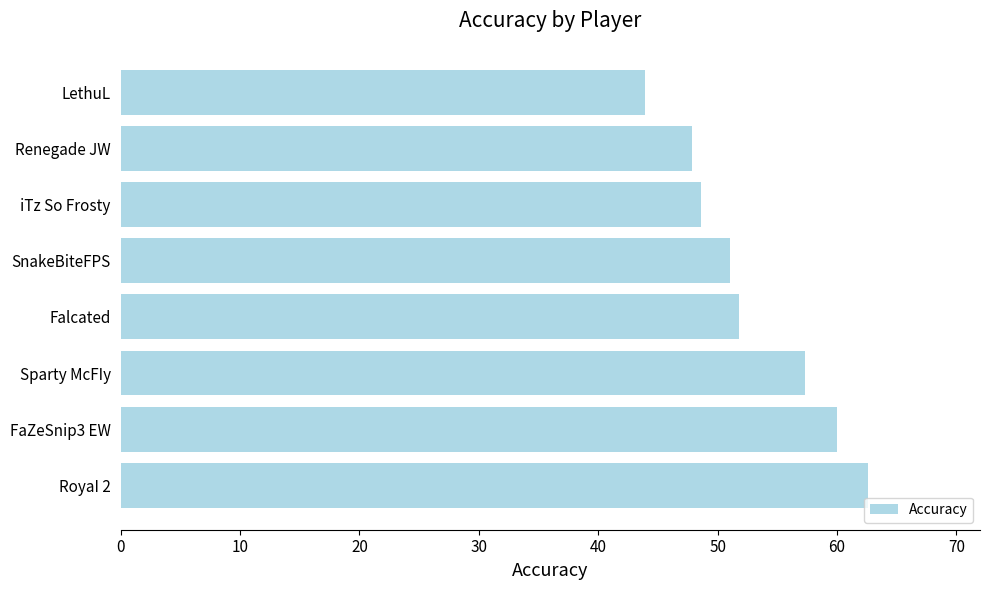

The chart shows a value of 60.0 at FaZeSnip3 EW. True or false?

True